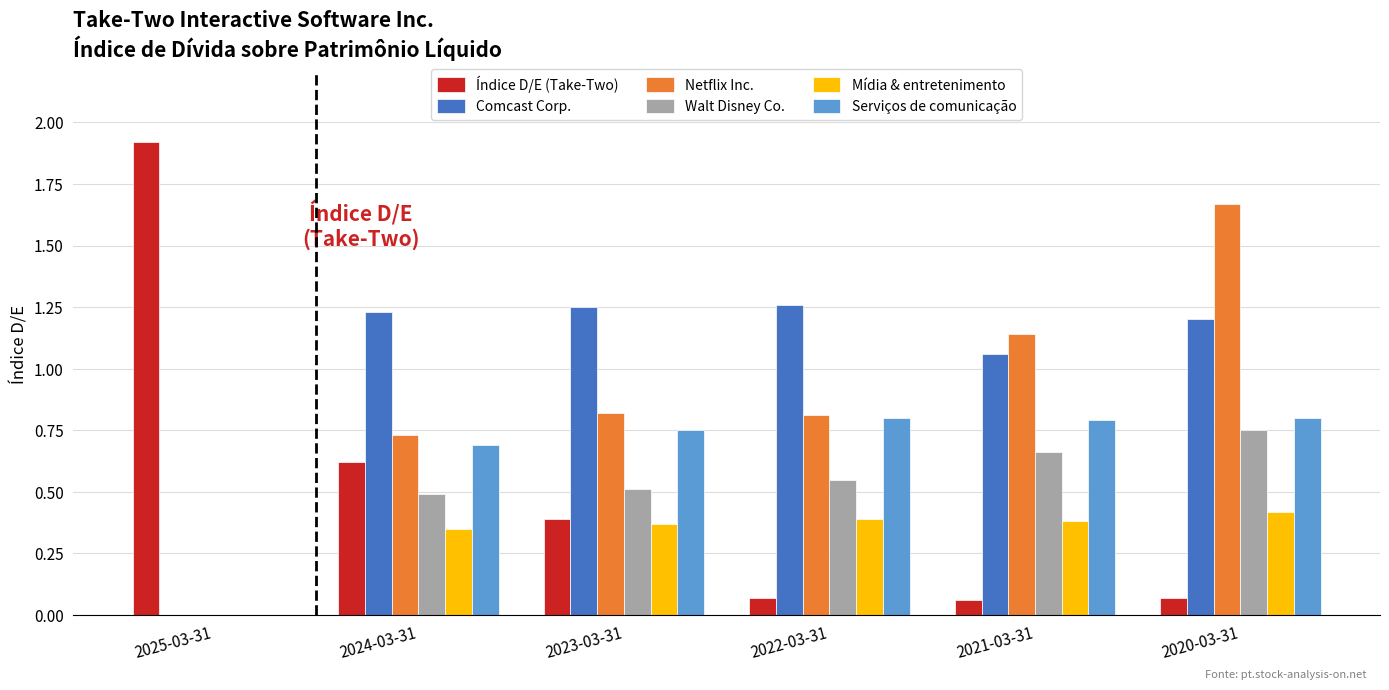

How many distinct data groups are displayed?

6